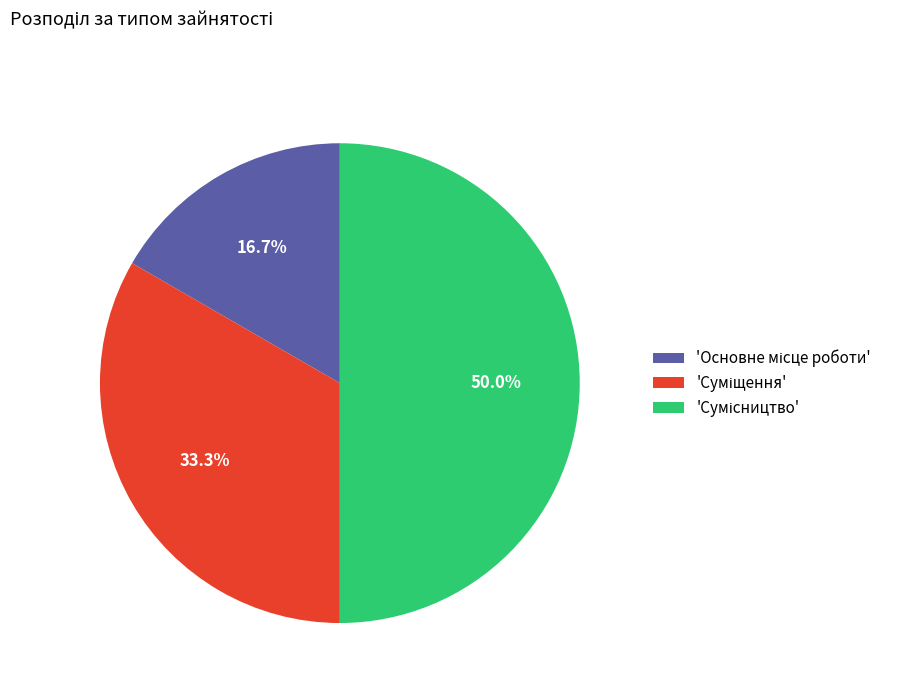

To the nearest percent, what is the difference between the largest and smallest slice percentages?

33%